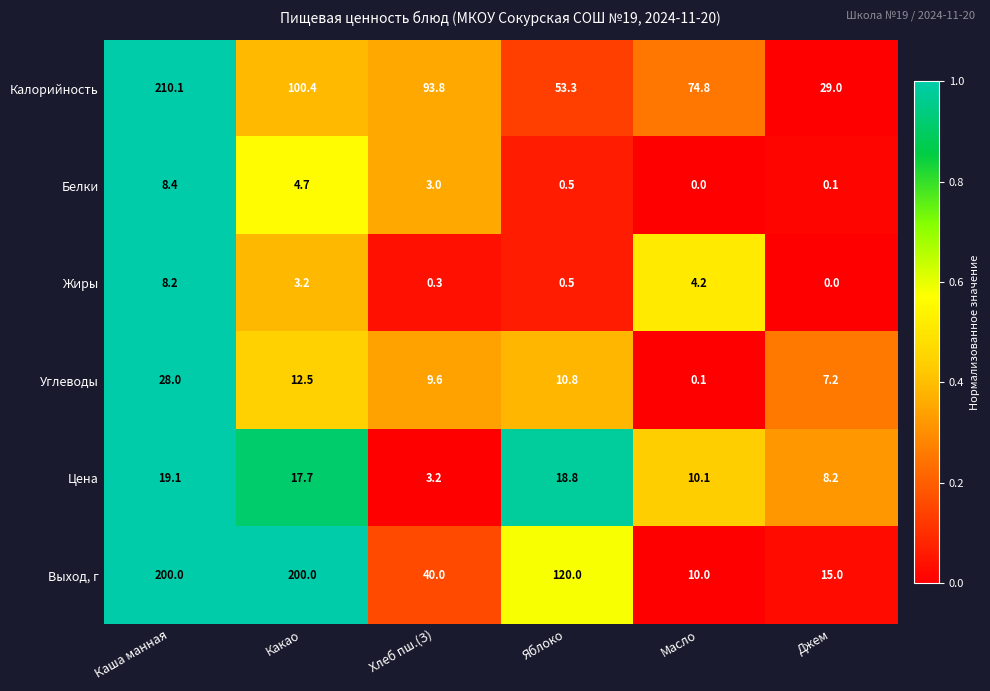

True or false: Цена has a value of 18.8 at Яблоко.

True